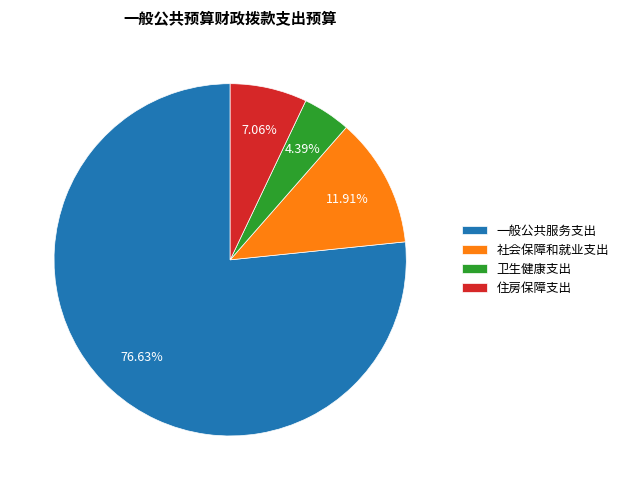

To the nearest percent, what is the combined percentage of 社会保障和就业支出 and 住房保障支出?

19%